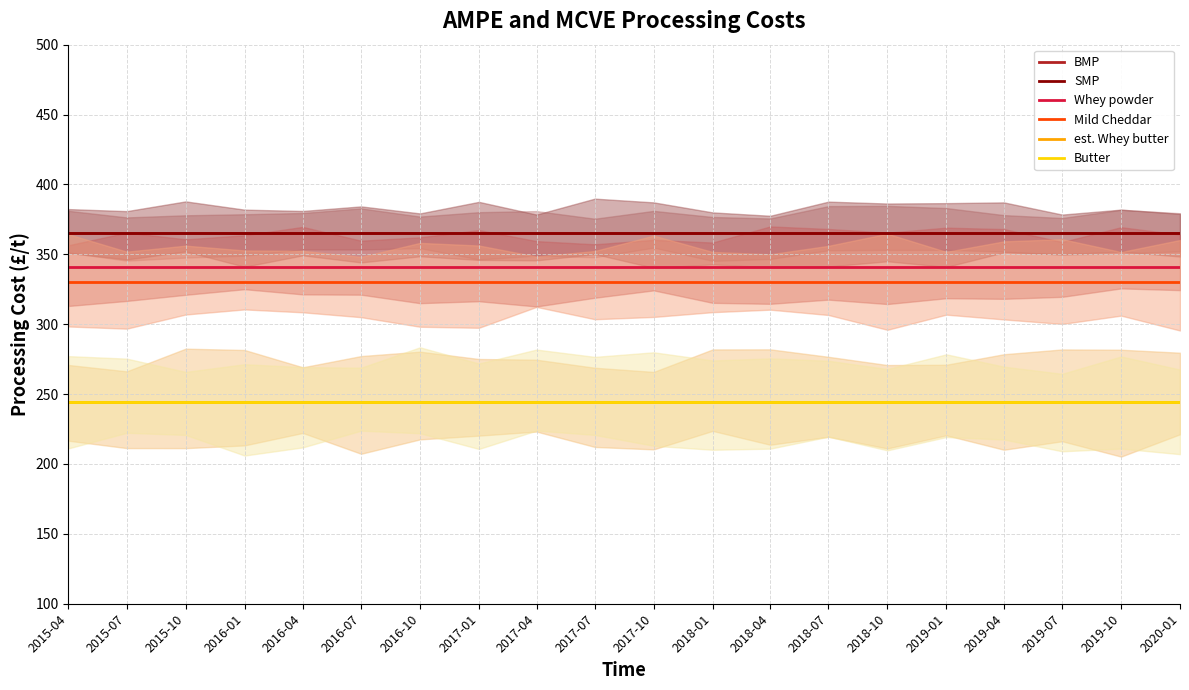

What are all the series names shown in the legend?

BMP, SMP, Whey powder, Mild Cheddar, est. Whey butter, Butter